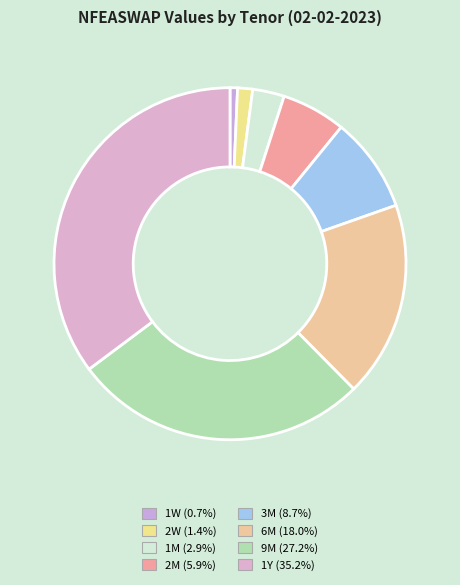

The 1M slice represents 16% of the pie. True or false?

False